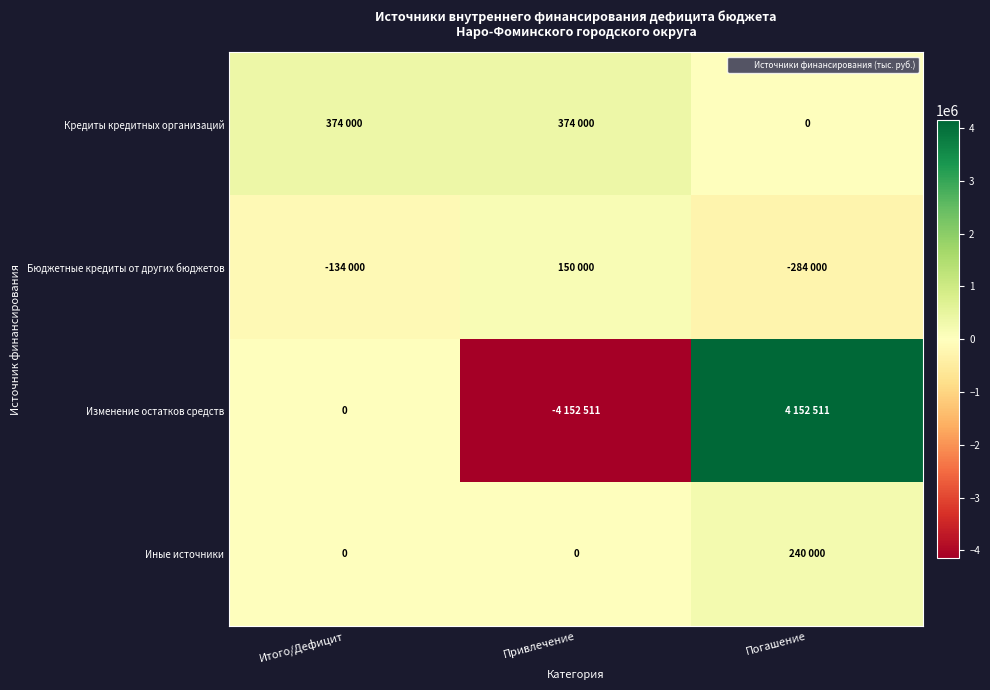

What is the maximum value for Иные источники?

240000